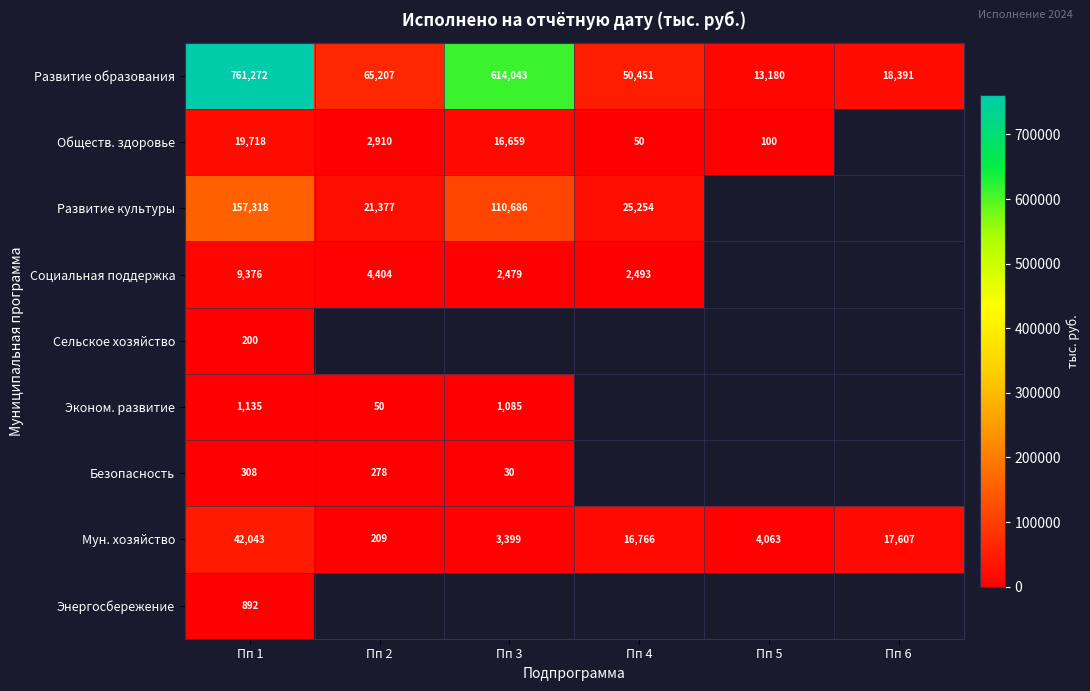

What is the greatest value displayed?

761271.9